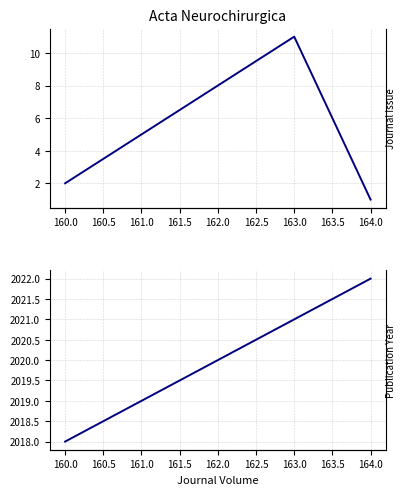

What is the smallest value displayed?

1